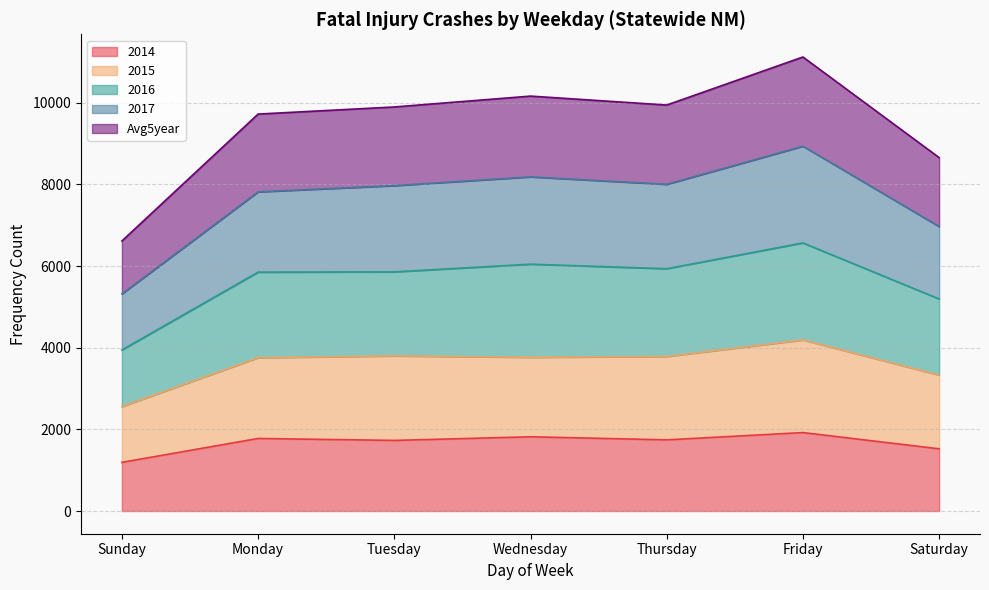

Which series has the largest range (max minus min)?

Avg5year